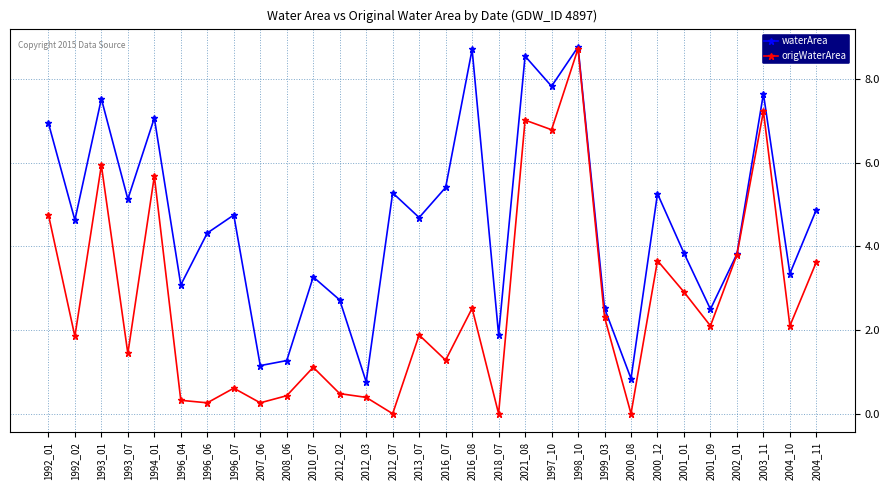

Is it true that origWaterArea equals 14.6 at 1998_10?

False